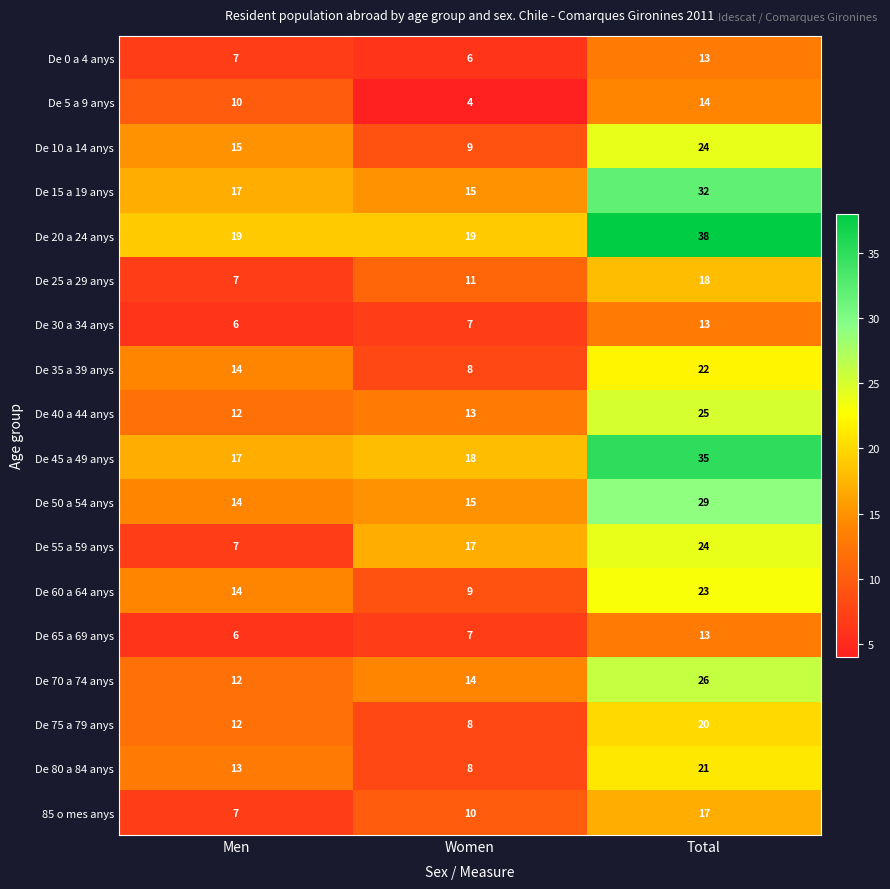

At how many categories does at least one series exceed 20?

1